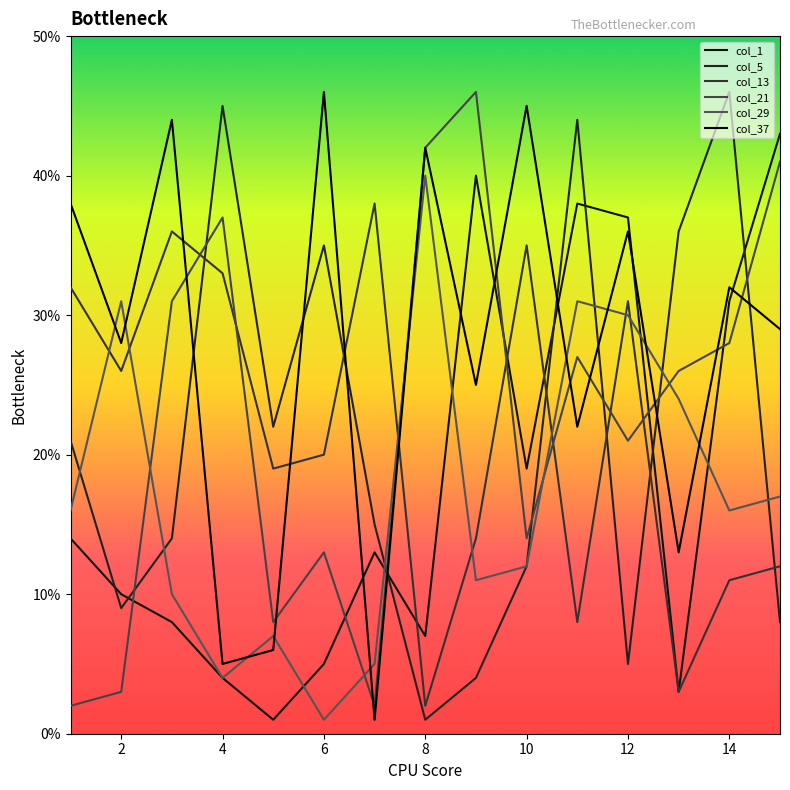

Does the chart have visible grid lines?

No